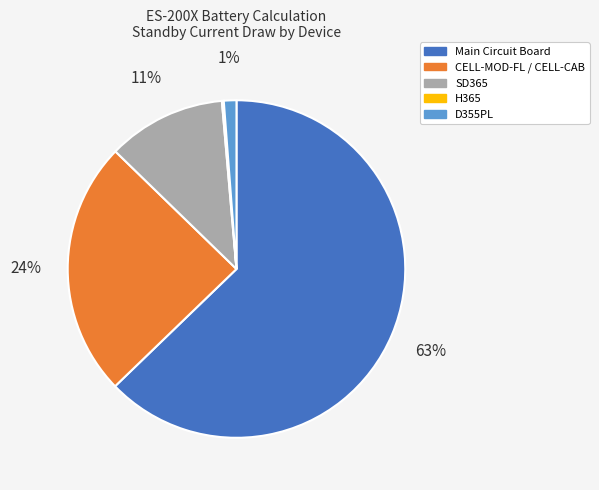

Which category has the biggest portion of the pie?

Main Circuit Board